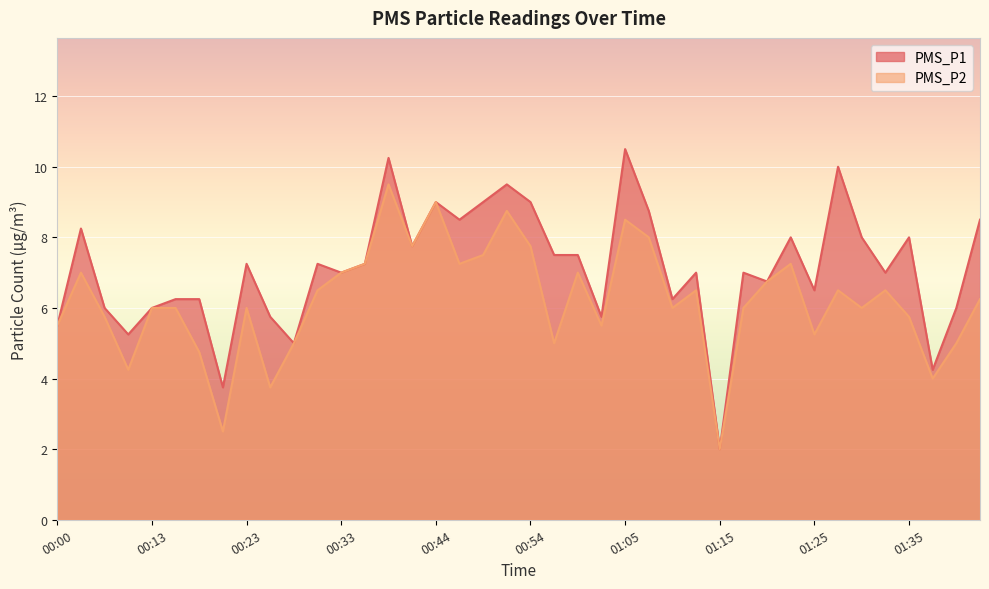

True or false: PMS_P2 and PMS_P1 intersect in this chart.

False